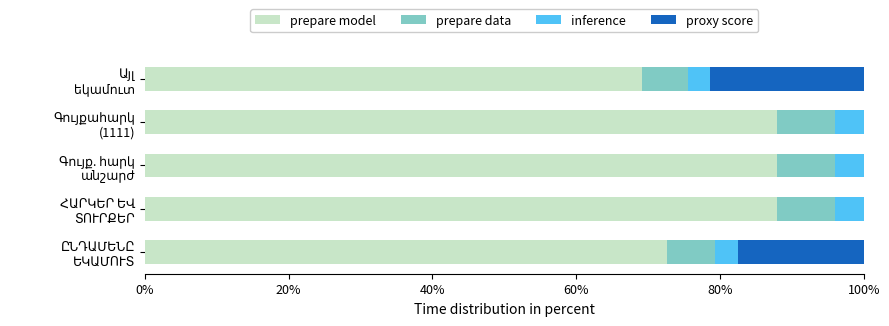

What is the highest value of the prepare model series?

88.0